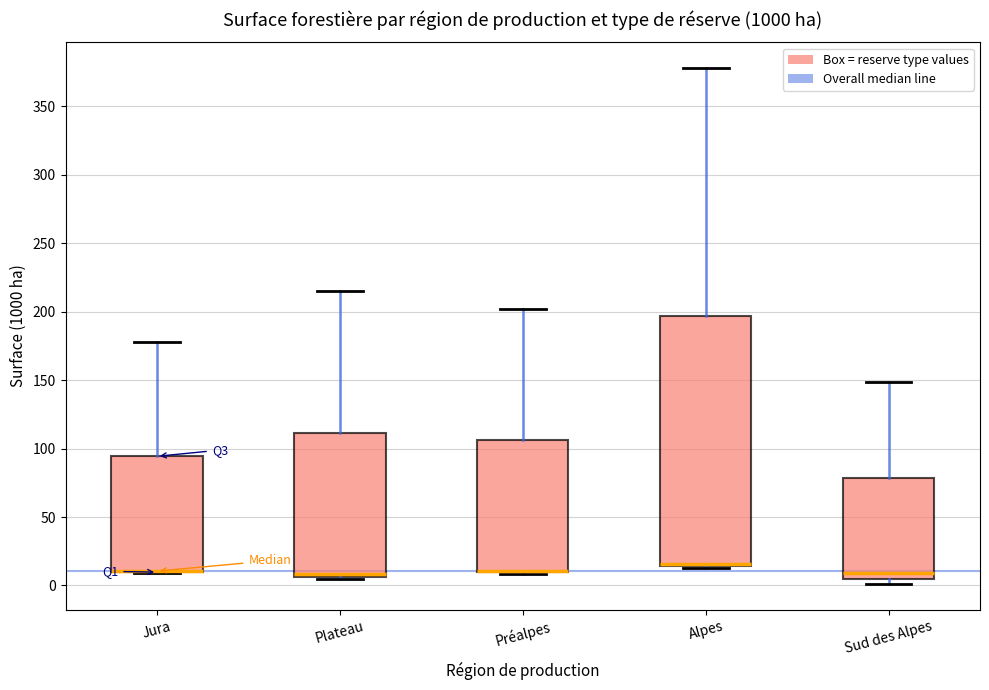

Reading left to right, read every box against the y-axis: the position of its median line, the range the box covers, and the ends of its whiskers. The values are not printed on the chart, so give them approximately, as read against the axis.

Jura: median 10 (drawn on the box's lower edge), box 10 to 95, whiskers 10 to 180
Plateau: median 10, box 5 to 110, whiskers 5 (just below the box's lower edge) to 215
Préalpes: median 10 (drawn on the box's lower edge), box 10 to 105, whiskers 10 to 200
Alpes: median 15 (drawn on the box's lower edge), box 15 to 195, whiskers 15 to 380
Sud des Alpes: median 10, box 5 to 80, whiskers 0 to 150